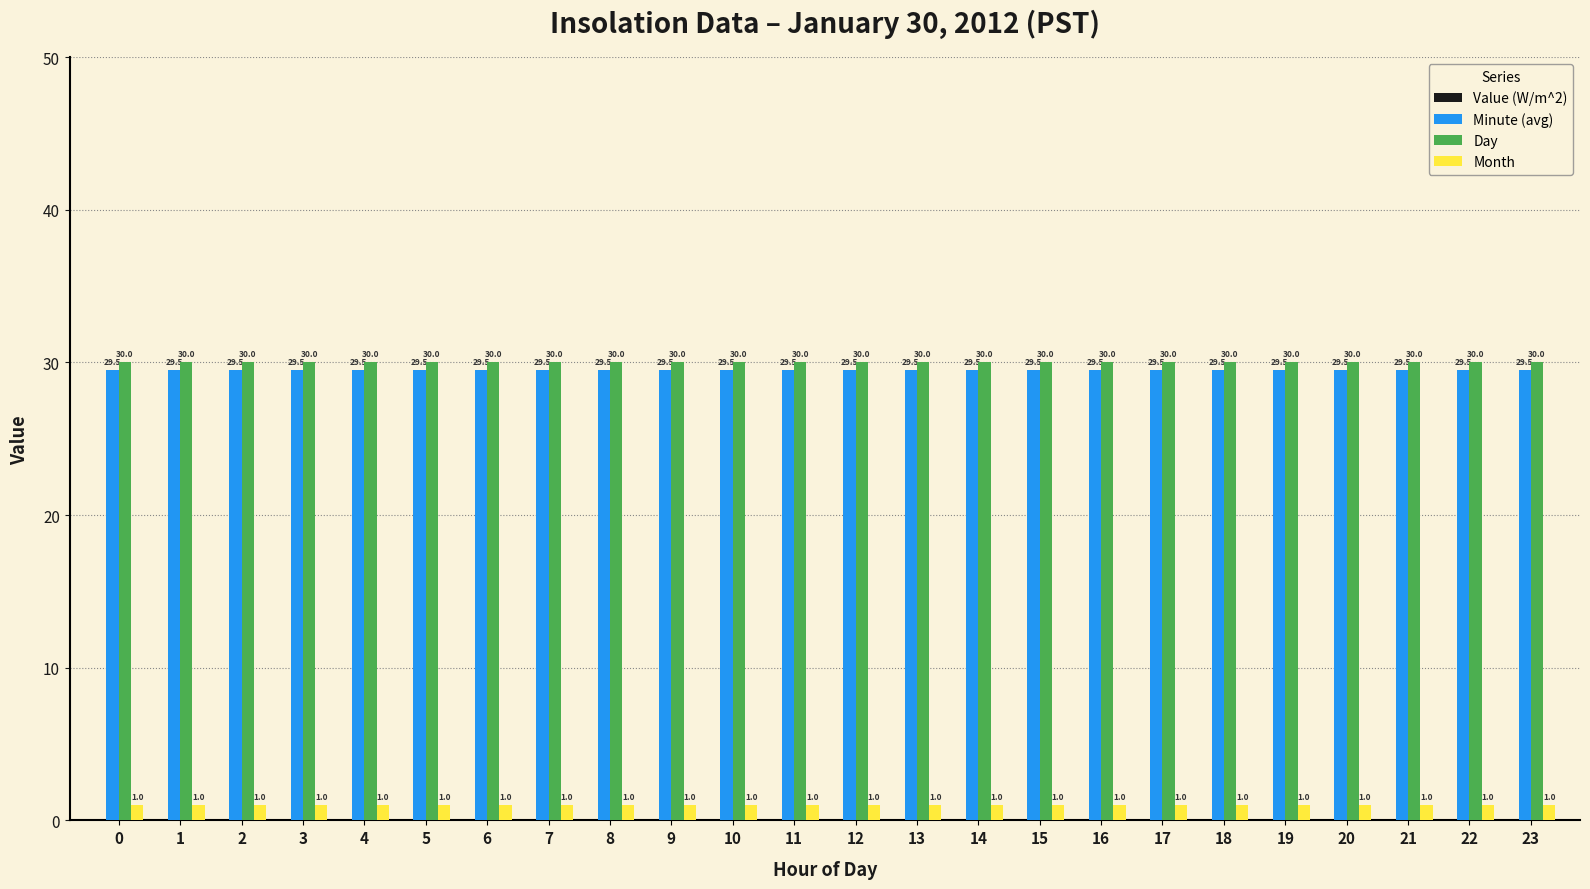

What is the value of the Minute (avg) bar at the 1st from the left?

29.5